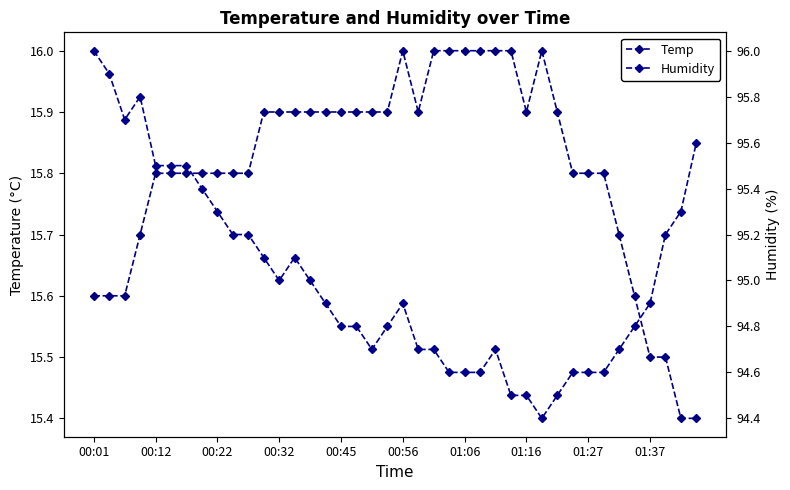

True or false: Temp and Humidity cross at least once.

False